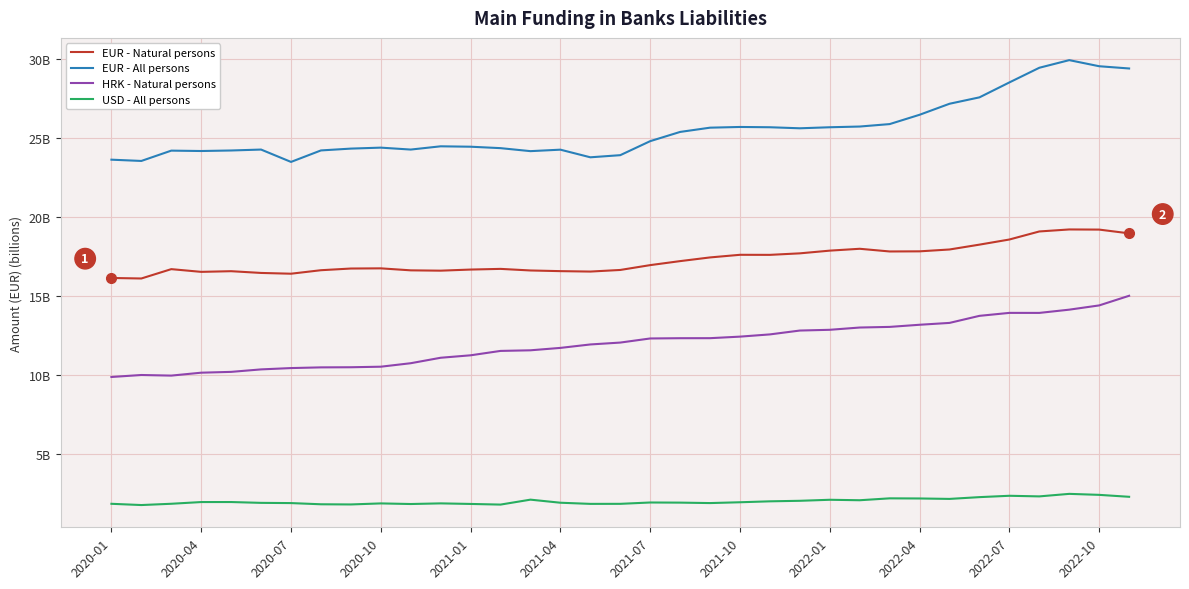

Reading right to left, extract all data points from this chart.

EUR - Natural persons: 19.0	19.2	19.2	19.1	18.6	18.3	17.9	17.8	17.8	18.0	17.9	17.7	17.6	17.6	17.4	17.2	17.0	16.7	16.5	16.6	16.6	16.7	16.7	16.6	16.6	16.8	16.7	16.6	16.4	16.5	16.6	16.5	16.7	16.1	16.1
EUR - All persons: 29.4	29.6	29.9	29.5	28.5	27.6	27.2	26.5	25.9	25.7	25.7	25.6	25.7	25.7	25.7	25.4	24.8	23.9	23.8	24.3	24.2	24.4	24.5	24.5	24.3	24.4	24.3	24.2	23.5	24.3	24.2	24.2	24.2	23.6	23.6
HRK - Natural persons: 15.0	14.4	14.1	13.9	13.9	13.7	13.3	13.2	13.0	13.0	12.9	12.8	12.6	12.4	12.3	12.3	12.3	12.1	11.9	11.7	11.6	11.5	11.2	11.1	10.7	10.5	10.5	10.5	10.4	10.4	10.2	10.1	10.0	10.0	9.9
USD - All persons: 2.3	2.4	2.5	2.3	2.4	2.3	2.2	2.2	2.2	2.1	2.1	2.0	2.0	1.9	1.9	1.9	1.9	1.8	1.8	1.9	2.1	1.8	1.8	1.9	1.8	1.9	1.8	1.8	1.9	1.9	2.0	2.0	1.8	1.8	1.8